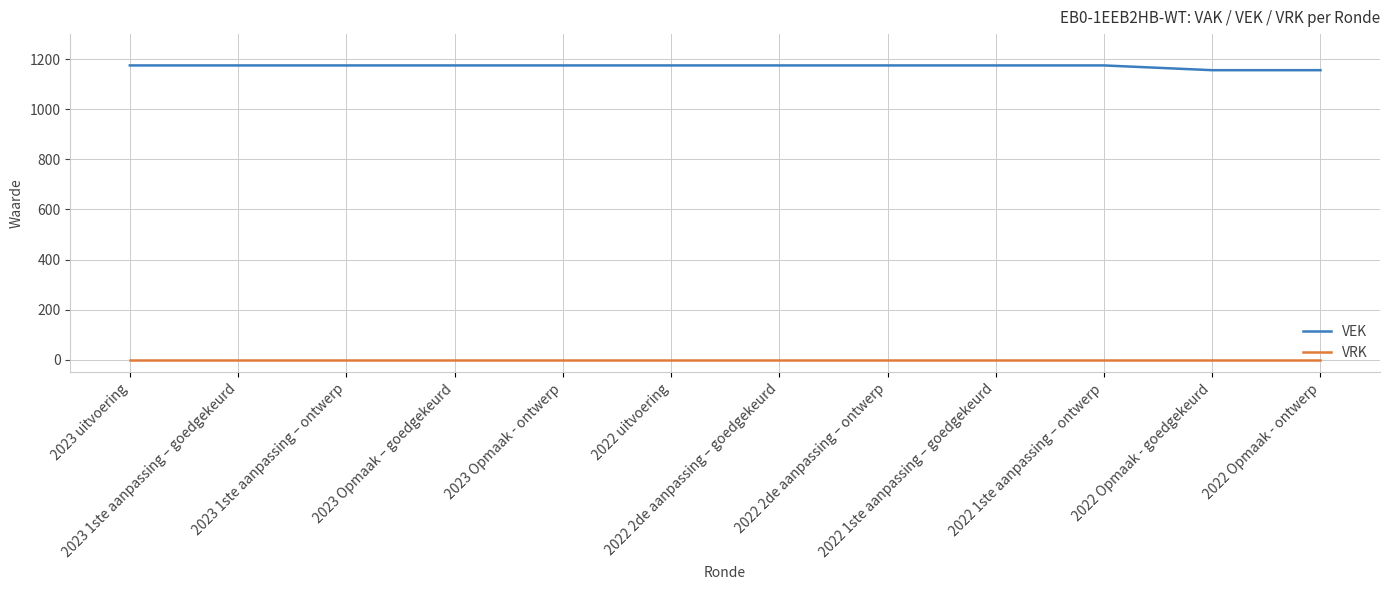

True or false: VRK and VEK cross at least once.

False